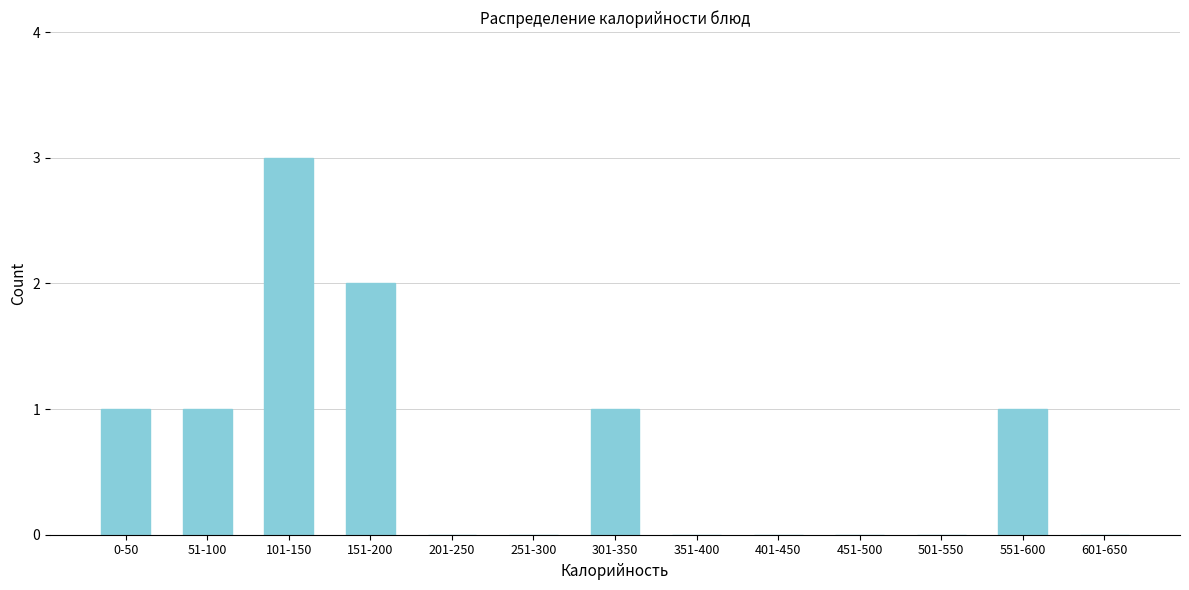

Reading left to right, what are all the values shown in this chart?

0-50=1	51-100=1	101-150=3	151-200=2	201-250=0	251-300=0	301-350=1	351-400=0	401-450=0	451-500=0	501-550=0	551-600=1	601-650=0